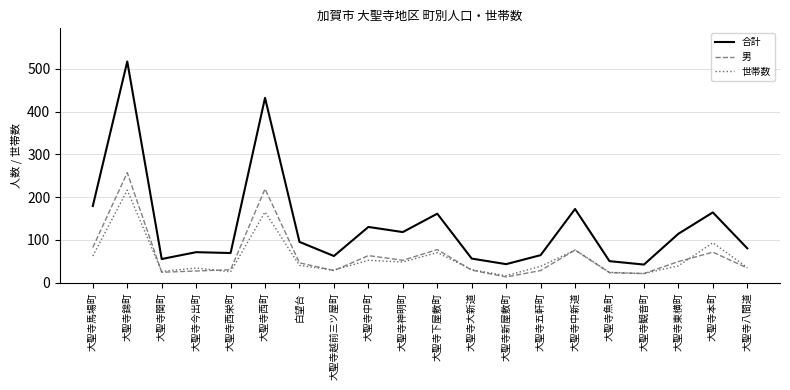

At how many categories does at least one series exceed 396?

2